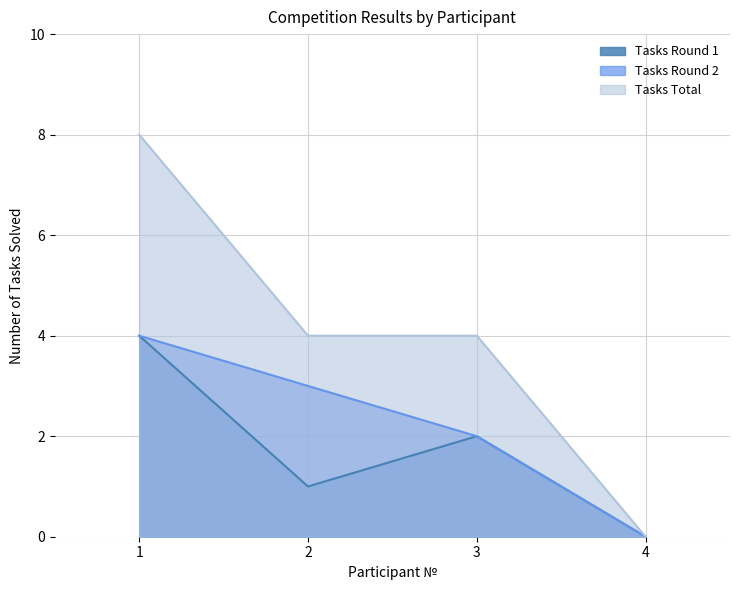

What is the difference between the maximum and minimum values in the Tasks Round 2 series?

4